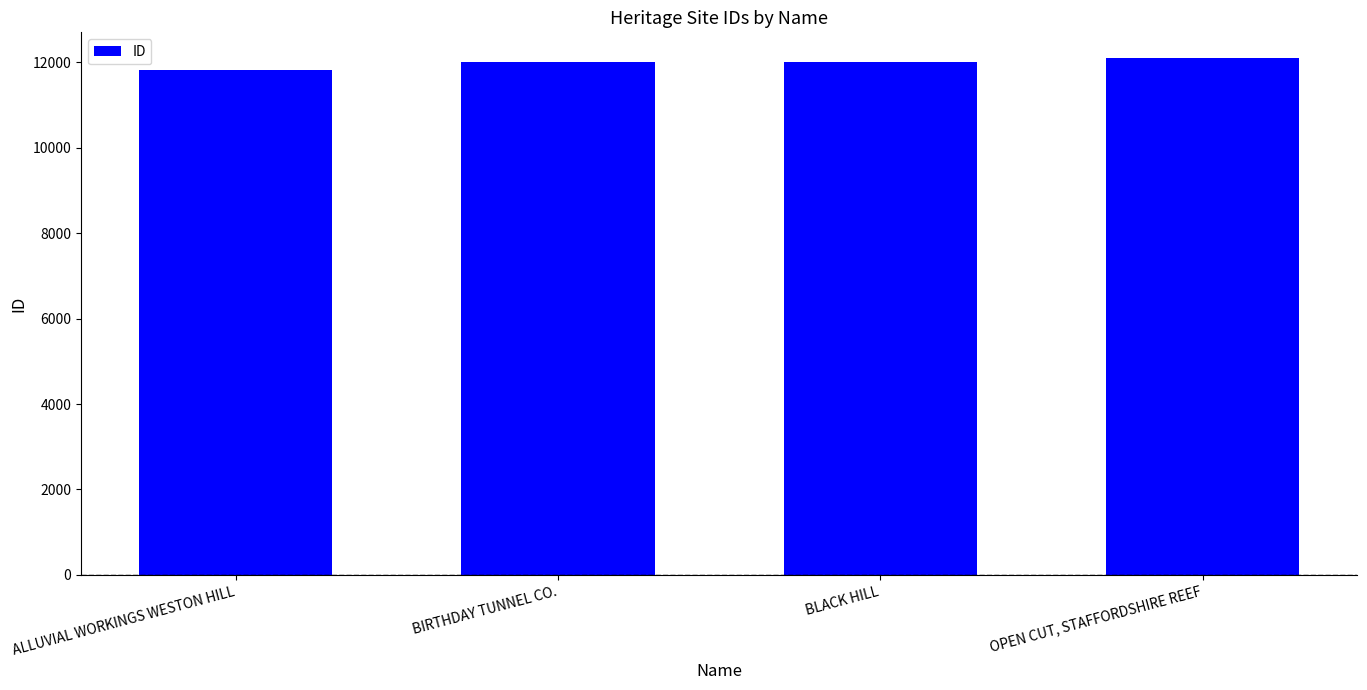

Does the chart contain any negative values?

No